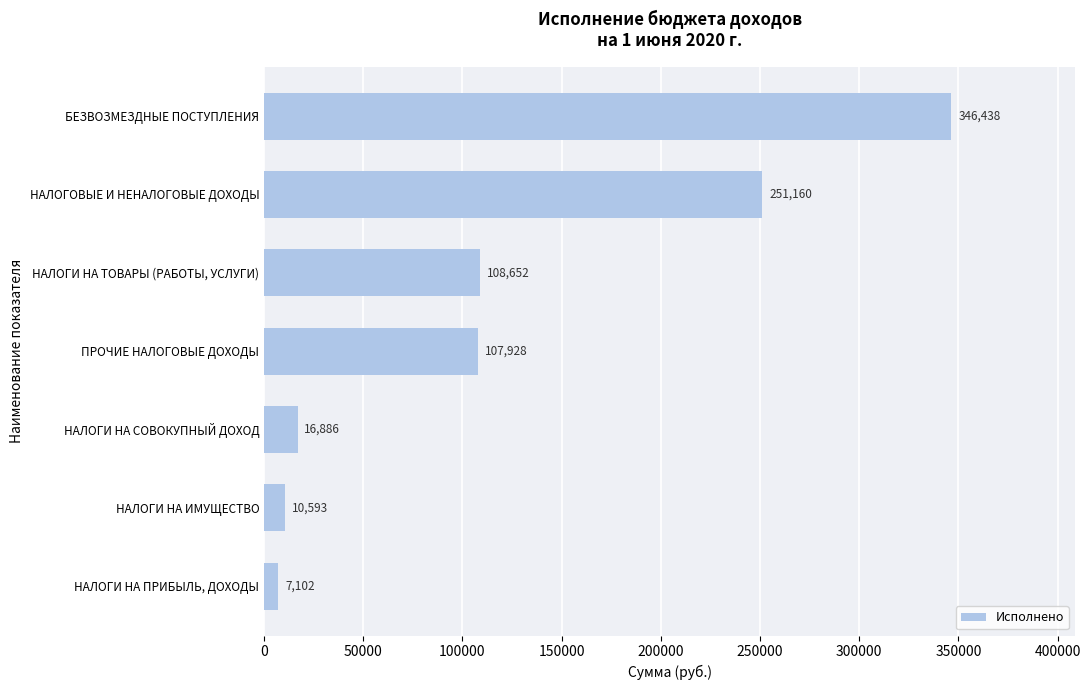

Where is the data nearest to the value 176769?

НАЛОГИ НА ТОВАРЫ (РАБОТЫ, УСЛУГИ)